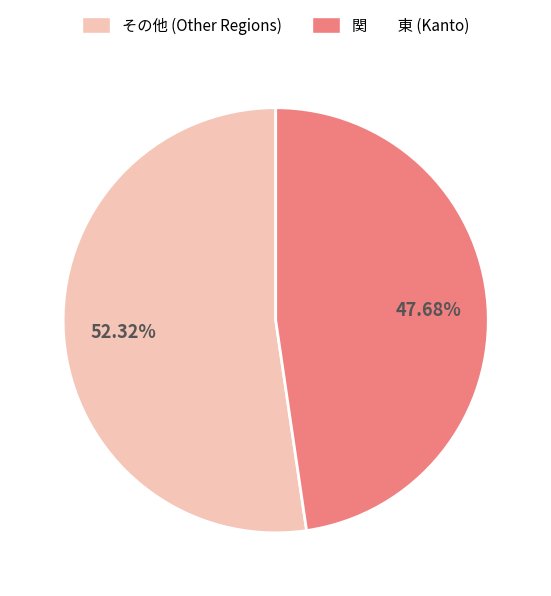

Is there a majority slice in this chart?

Yes